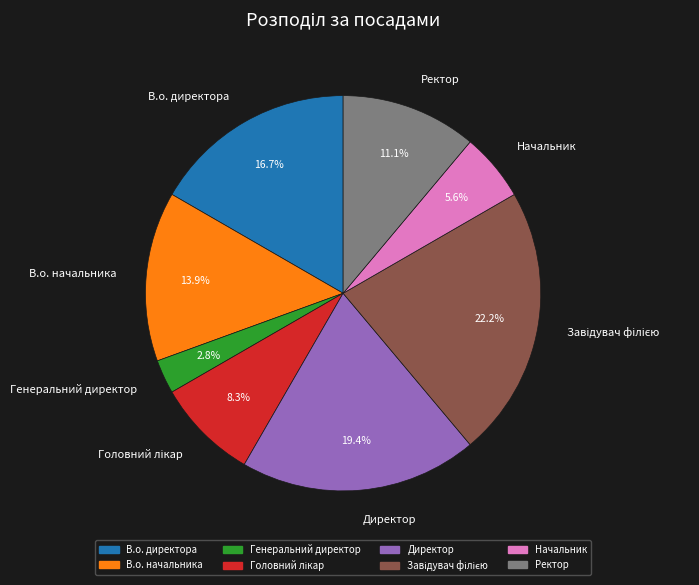

What is the smallest slice in the pie chart?

Генеральний директор